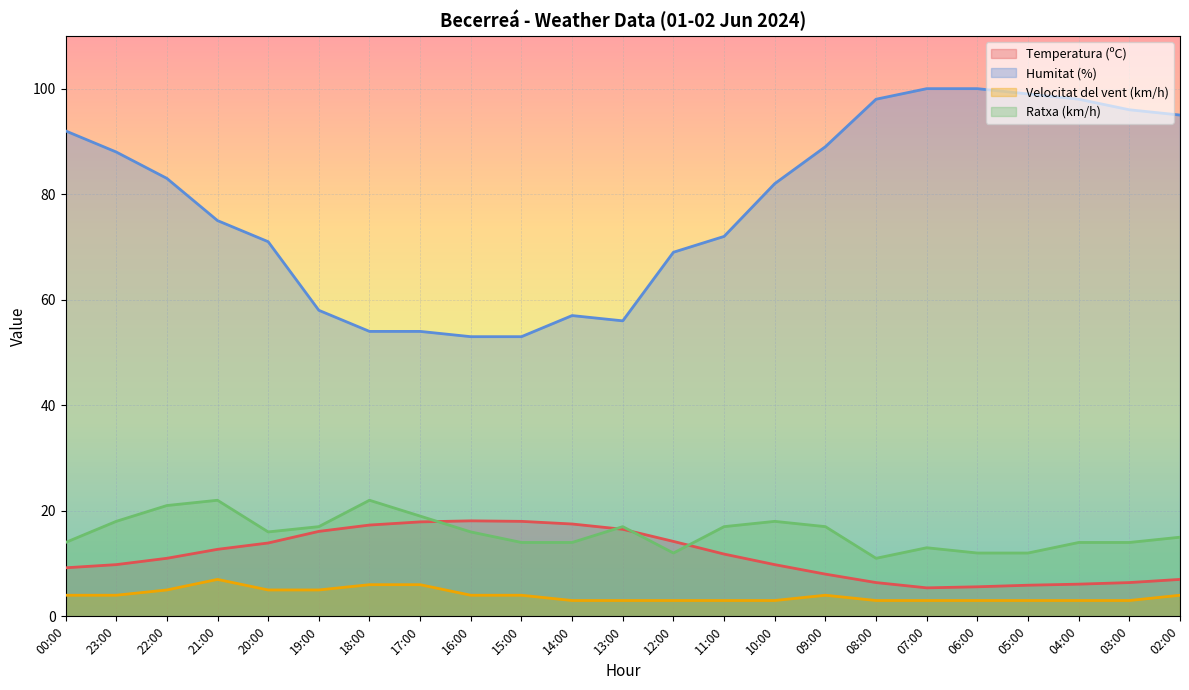

Which category has the highest value across all series?

07:00